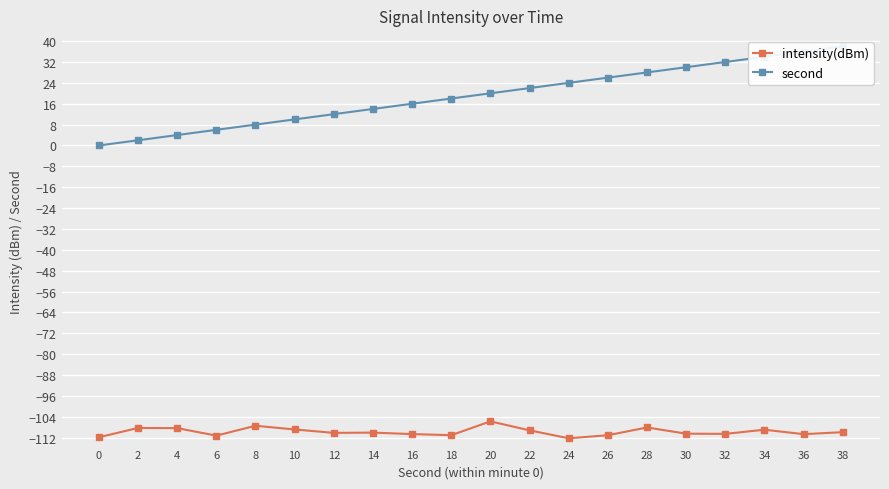

How many data points in second are above 20?

9